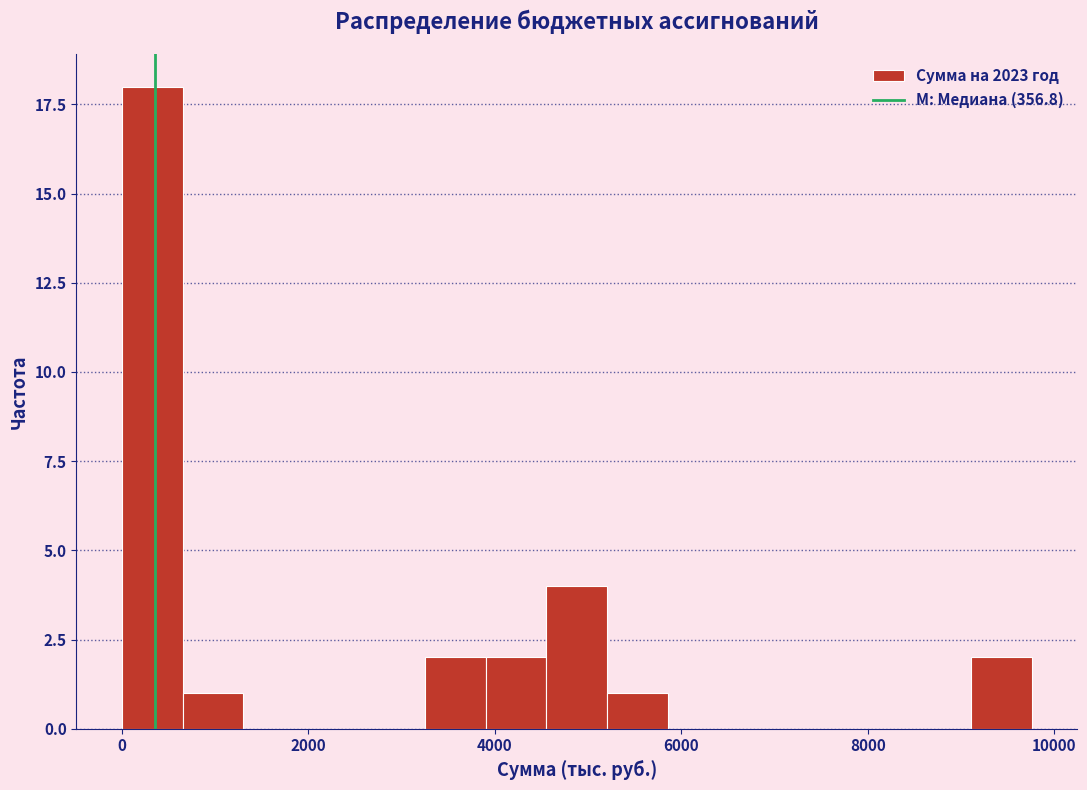

Around what value on the x-axis is the tallest bar? Give the approximate position of its centre, as read against the axis.

400